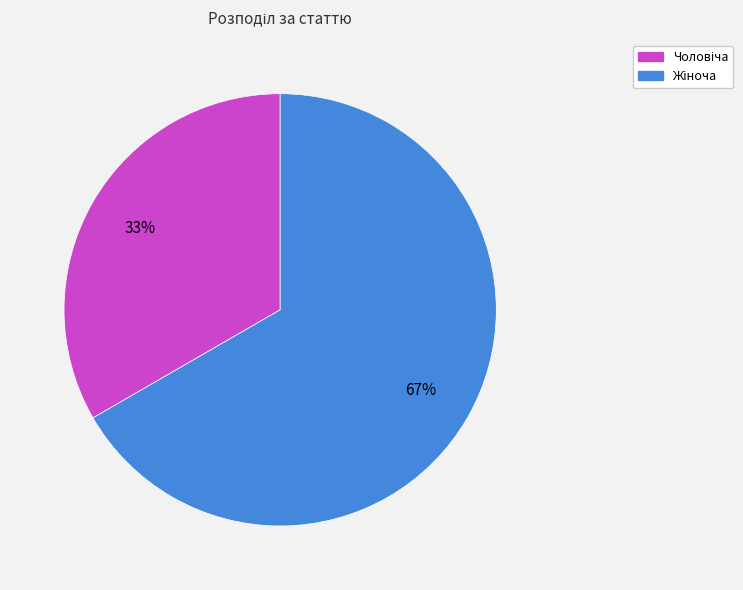

To the nearest percent, what is the average slice percentage?

50%